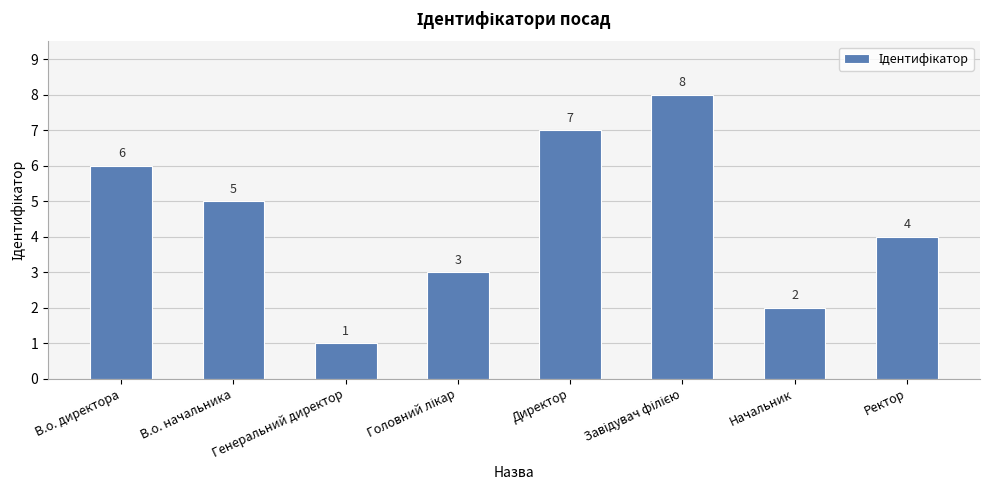

Which category has the lowest value across all series?

Генеральний директор